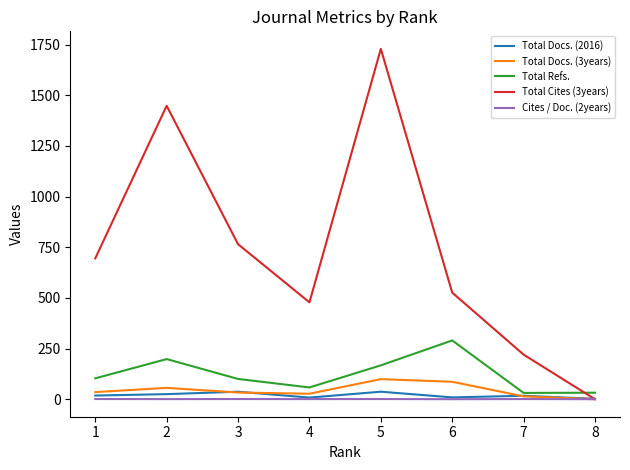

Which series has the largest range (max minus min)?

Total Cites (3years)